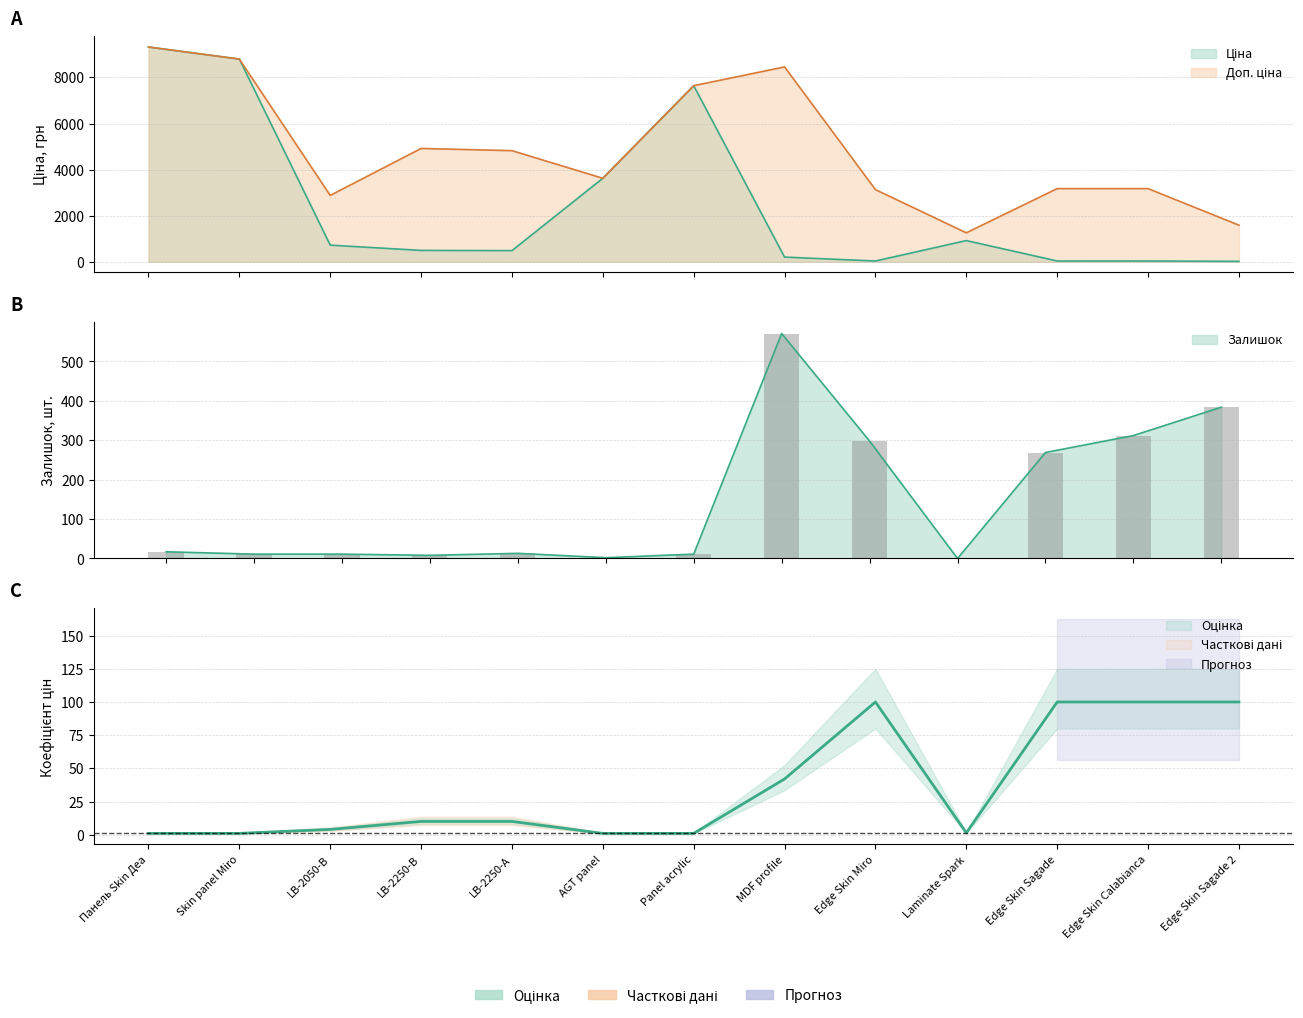

What is the difference between the highest and lowest values at LB-2050-В?

2867.5